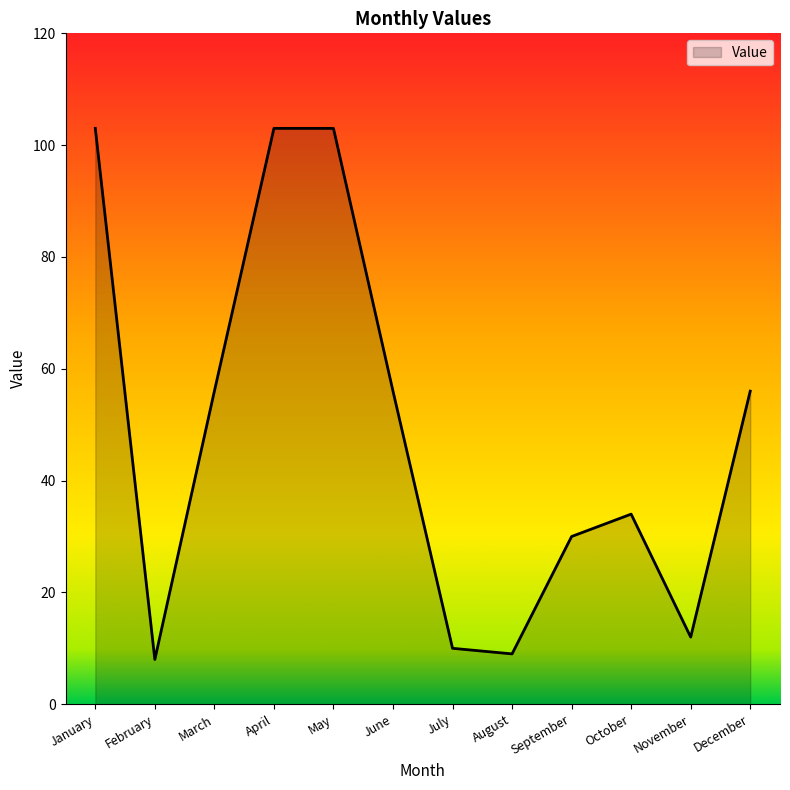

Where is the first local minimum?

February